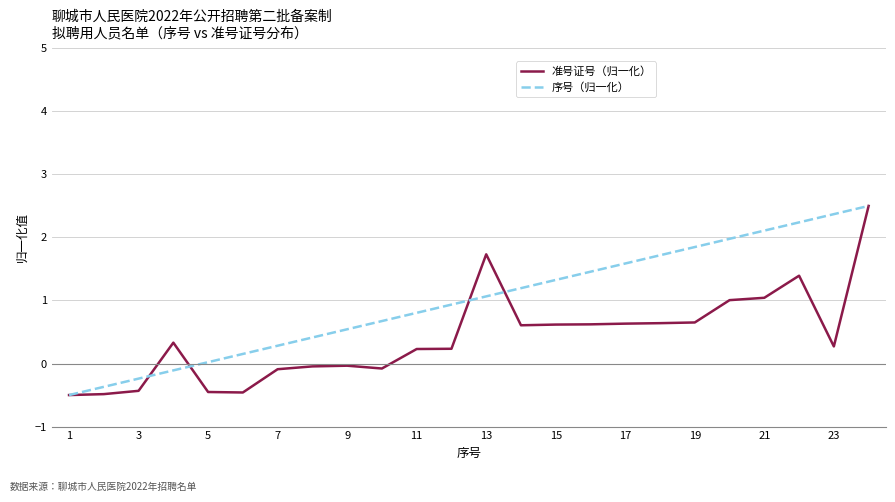

What is the maximum value for 准号证号（归一化）?

2.5